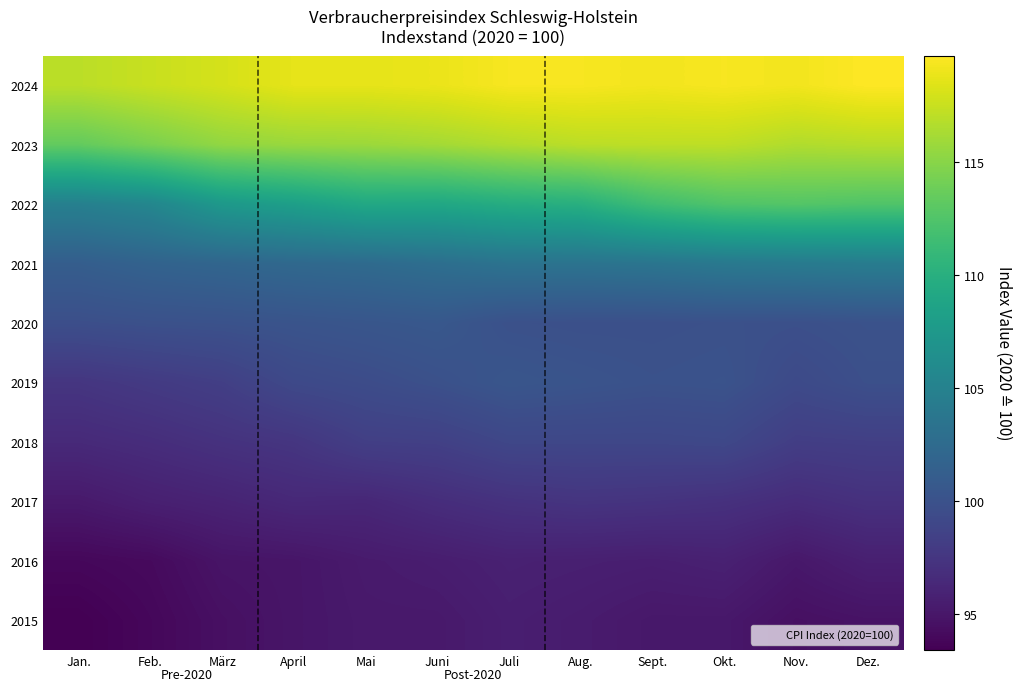

Reading left to right, list all the values displayed in this chart.

2015: Jan.=93.4	Feb.=93.9	März=94.5	April=94.9	Mai=95.2	Juni=95.2	Juli=95.6	Aug.=95.4	Sept.=95.1	Okt.=95.1	Nov.=94.5	Dez.=94.7
2016: Jan.=93.9	Feb.=94.1	März=94.8	April=94.9	Mai=95.3	Juni=95.5	Juli=95.8	Aug.=95.7	Sept.=95.6	Okt.=95.8	Nov.=95.1	Dez.=95.7
2017: Jan.=95.2	Feb.=95.7	März=96.0	April=96.4	Mai=96.3	Juni=96.8	Juli=97.2	Aug.=97.4	Sept.=97.3	Okt.=97.1	Nov.=96.7	Dez.=97.1
2018: Jan.=96.5	Feb.=96.8	März=97.2	April=97.5	Mai=98.3	Juni=98.4	Juli=99.0	Aug.=99.0	Sept.=99.0	Okt.=99.1	Nov.=98.2	Dez.=98.3
2019: Jan.=97.5	Feb.=97.9	März=98.3	April=99.2	Mai=99.5	Juni=99.9	Juli=100.4	Aug.=100.2	Sept.=100.0	Okt.=100.1	Nov.=99.3	Dez.=99.8
2020: Jan.=99.7	Feb.=99.9	März=100.0	April=100.2	Mai=100.4	Juni=100.6	Juli=99.9	Aug.=99.8	Sept.=99.8	Okt.=99.9	Nov.=99.8	Dez.=100.0
2021: Jan.=101.2	Feb.=101.7	März=102.0	April=102.3	Mai=102.5	Juni=102.9	Juli=103.4	Aug.=103.4	Sept.=103.6	Okt.=104.0	Nov.=104.2	Dez.=104.4
2022: Jan.=104.8	Feb.=105.5	März=107.5	April=108.2	Mai=109.2	Juni=109.1	Juli=109.7	Aug.=110.0	Sept.=111.6	Okt.=112.5	Nov.=112.7	Dez.=112.5
2023: Jan.=113.4	Feb.=114.4	März=115.4	April=115.7	Mai=115.8	Juni=116.1	Juli=116.6	Aug.=117.0	Sept.=117.1	Okt.=117.1	Nov.=116.6	Dez.=116.8
2024: Jan.=117.0	Feb.=117.5	März=118.0	April=118.7	Mai=118.7	Juni=118.9	Juli=119.4	Aug.=119.4	Sept.=119.2	Okt.=119.4	Nov.=119.2	Dez.=119.7